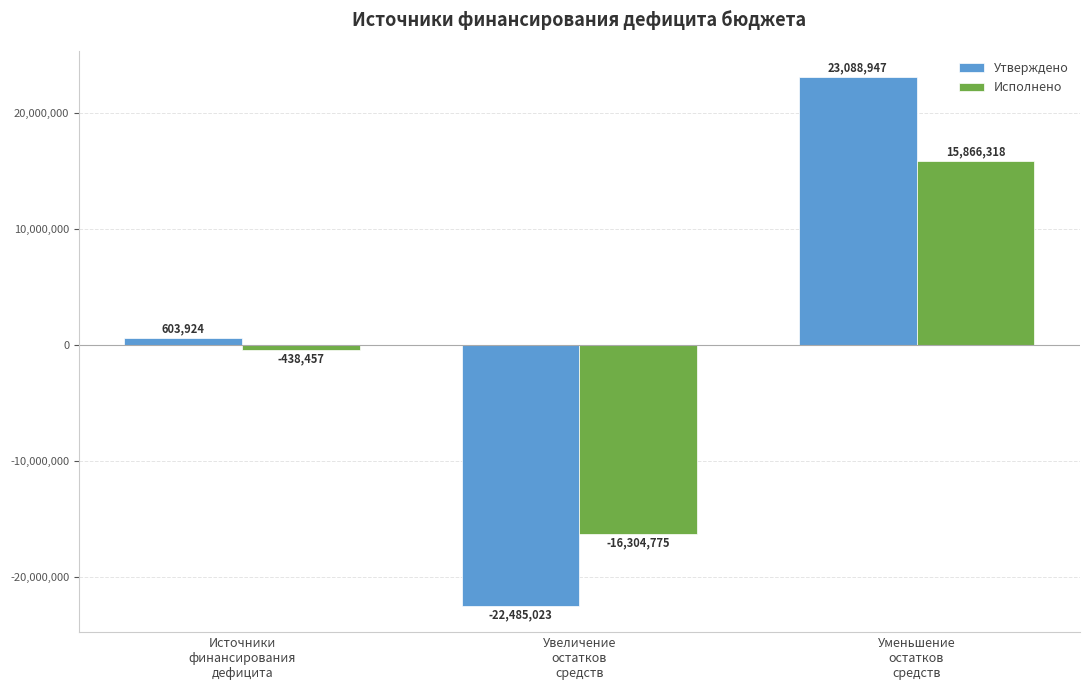

Which series has the widest spread of values?

Утверждено